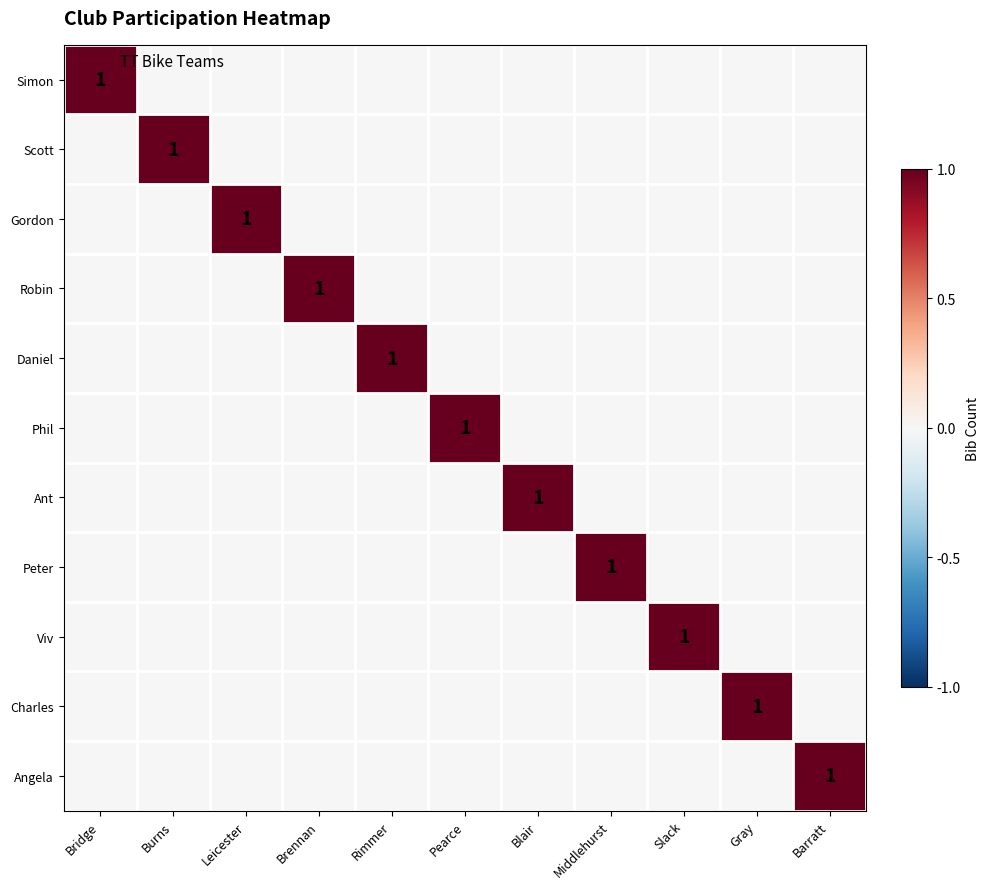

The Simon series shows 1 at Bridge. True or false?

True